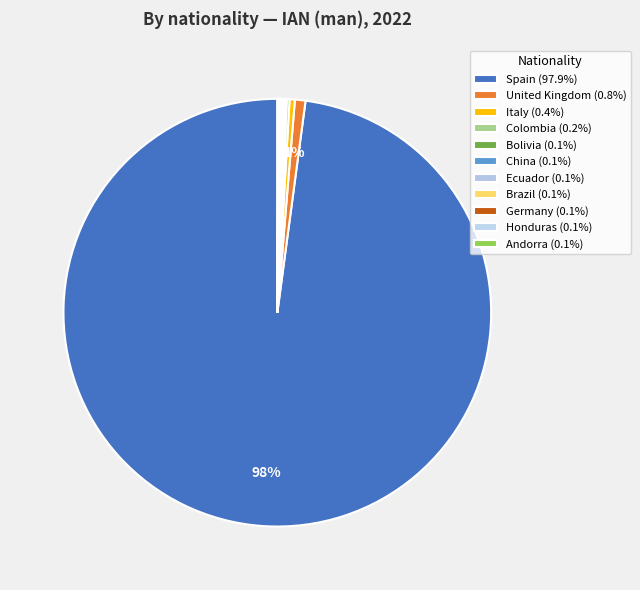

Is Germany the majority of the pie?

No